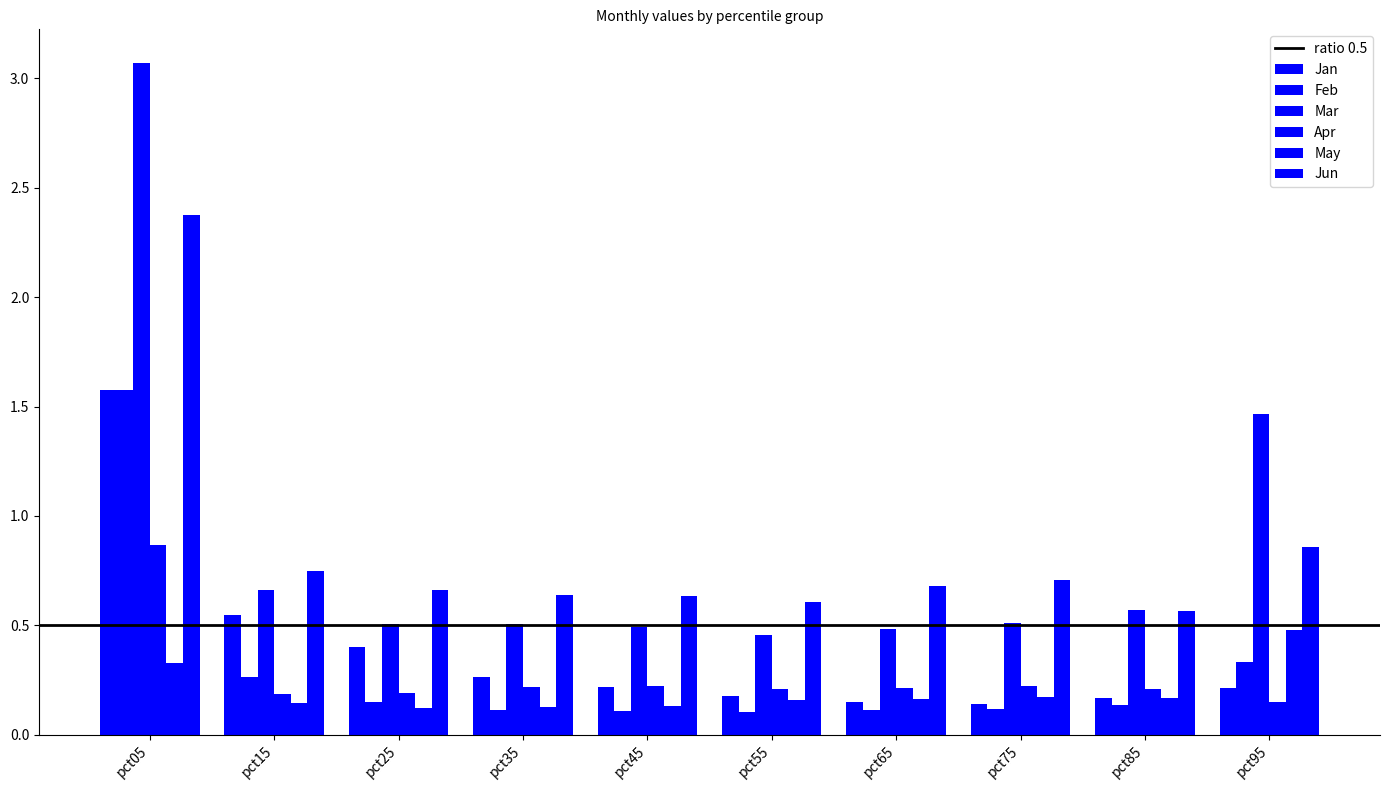

Which has a higher value, pct25 or pct85?

pct25